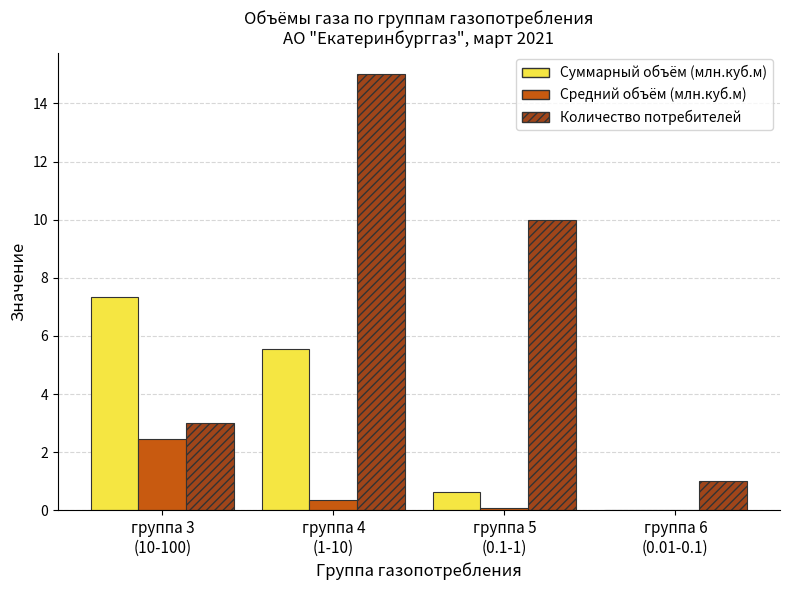

What is the maximum value shown in the chart?

15.0